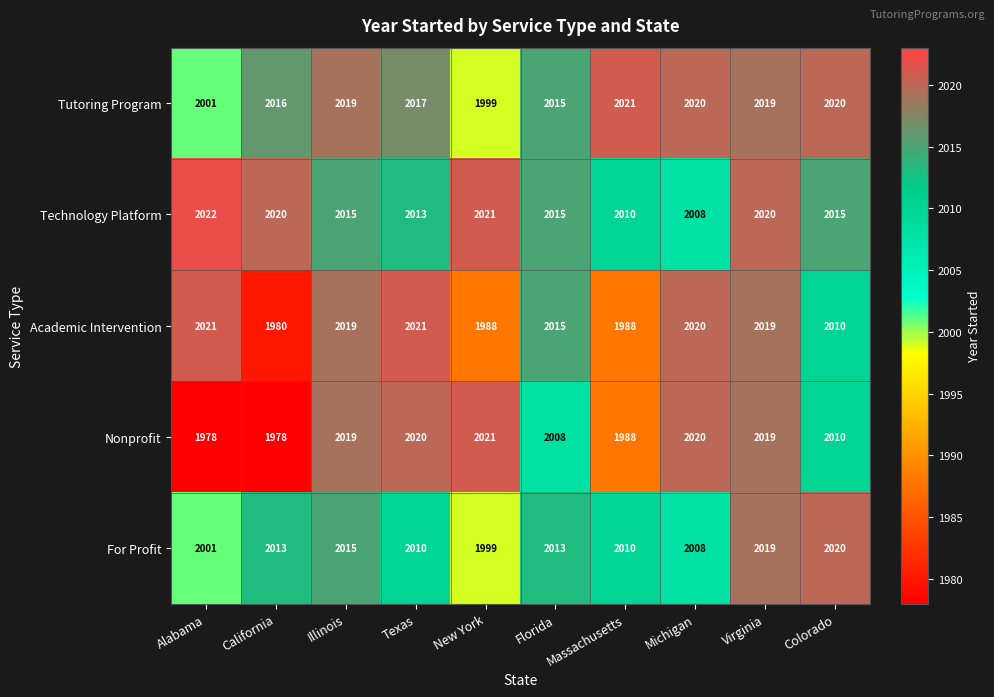

Where is Tutoring Program nearest to the value 2010?

Florida